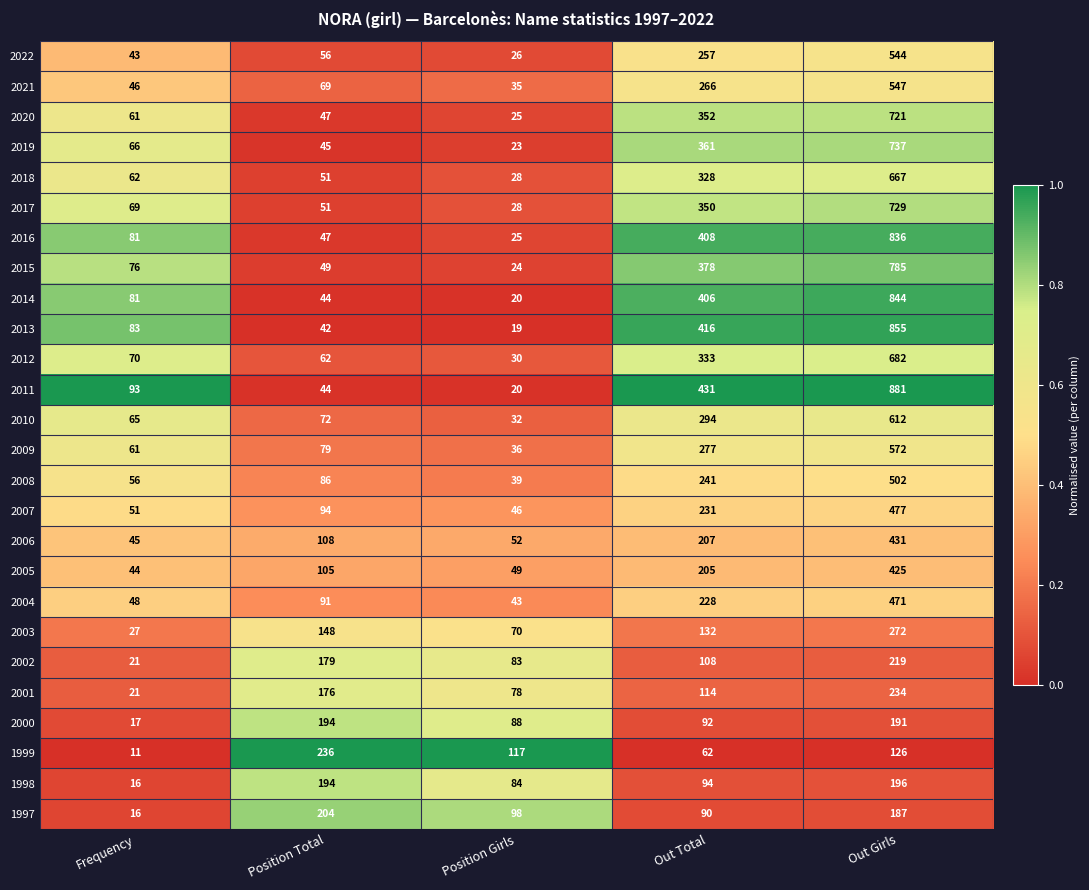

The 2020 series shows 47 at Position Total. True or false?

True